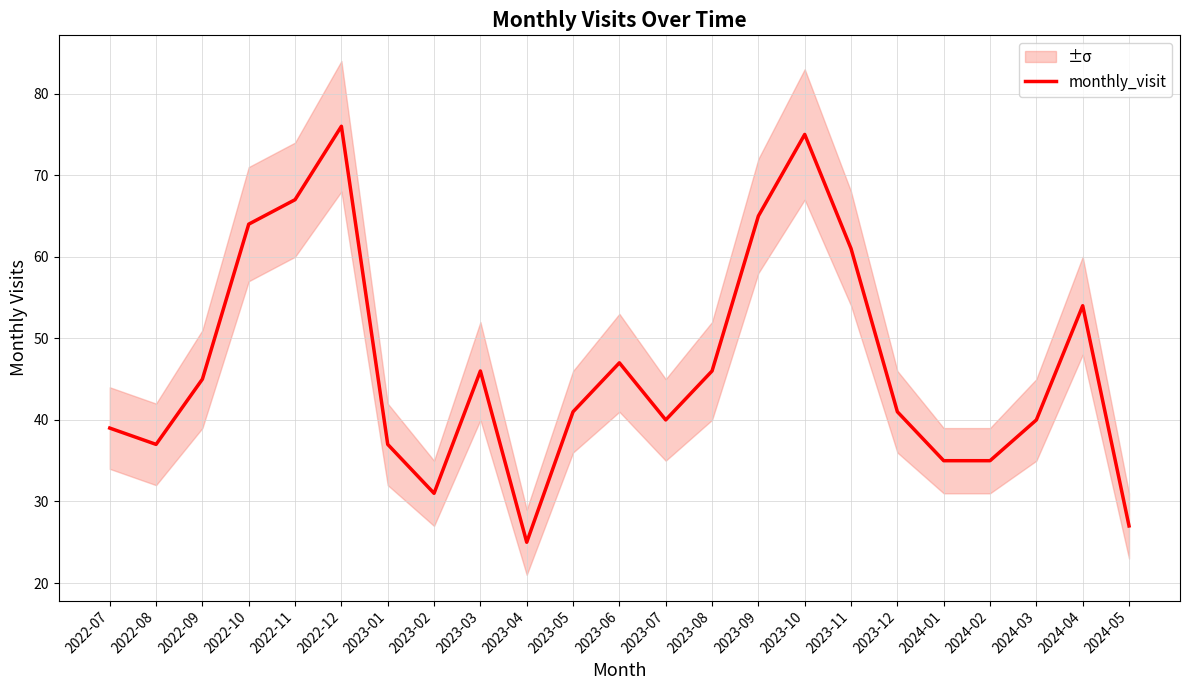

At which category does the data reach its first local valley?

2022-08